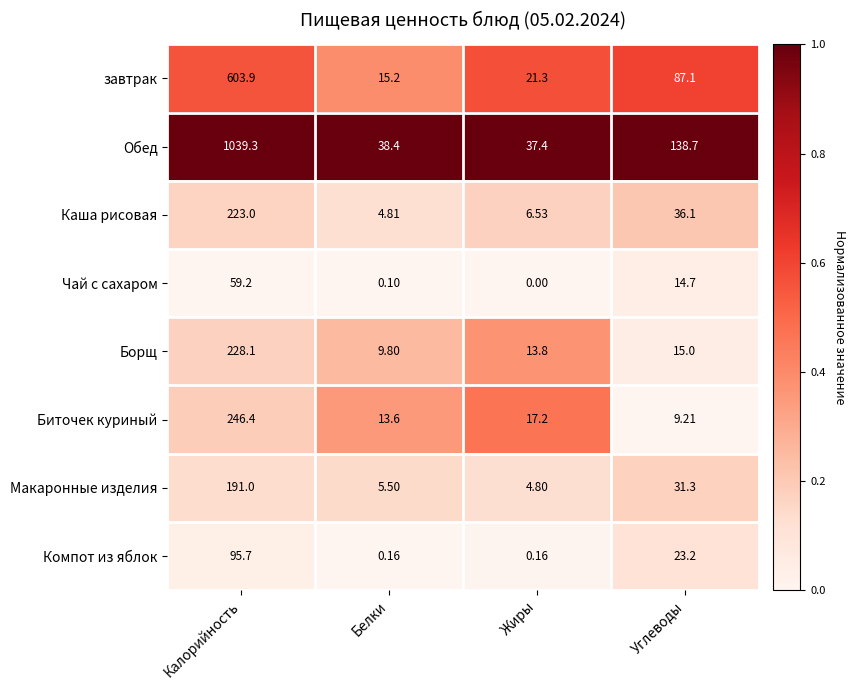

Is the value of Чай с сахаром at Углеводы greater than the value of Макаронные изделия at Белки?

Yes